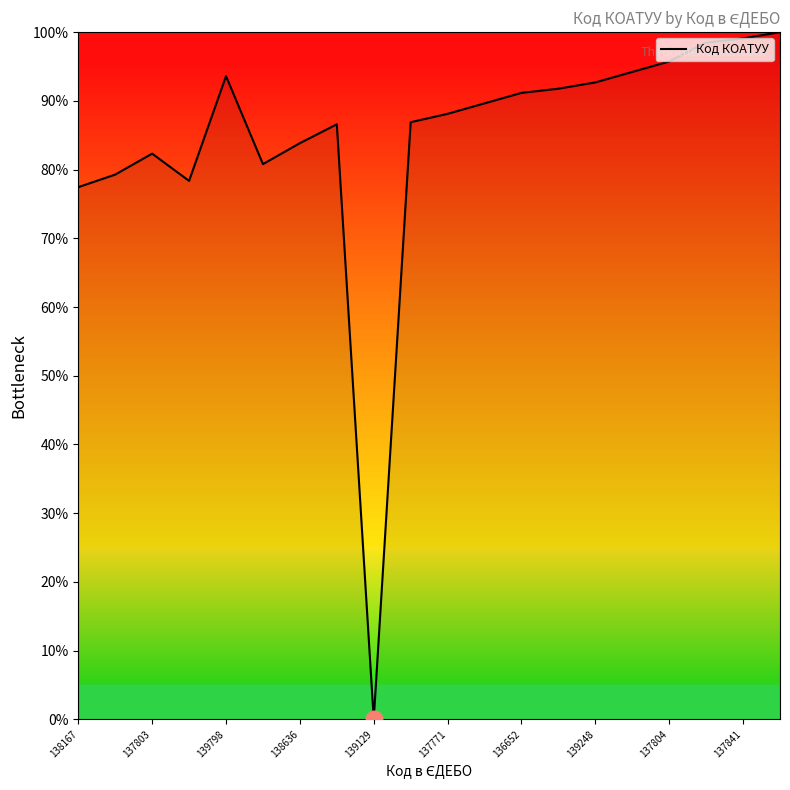

What is the greatest value displayed?

100.0